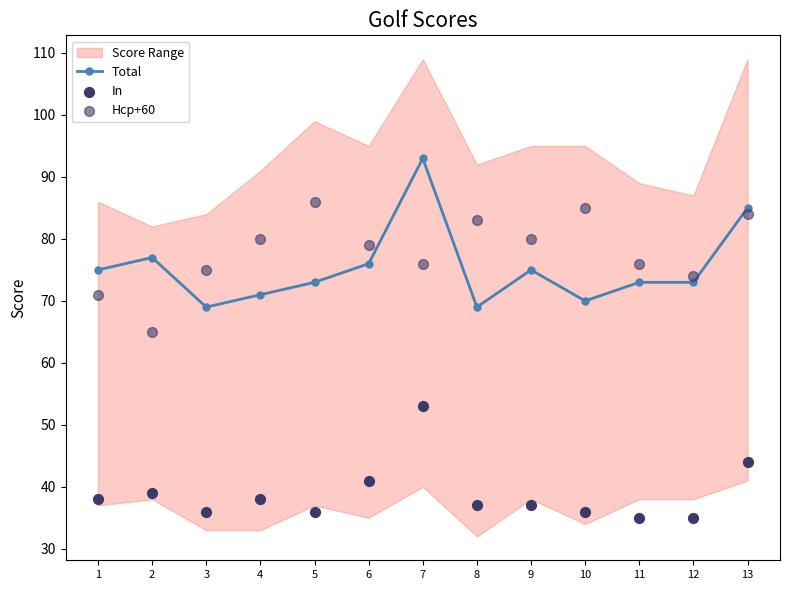

Which series has the largest total across all categories?

Hcp+60